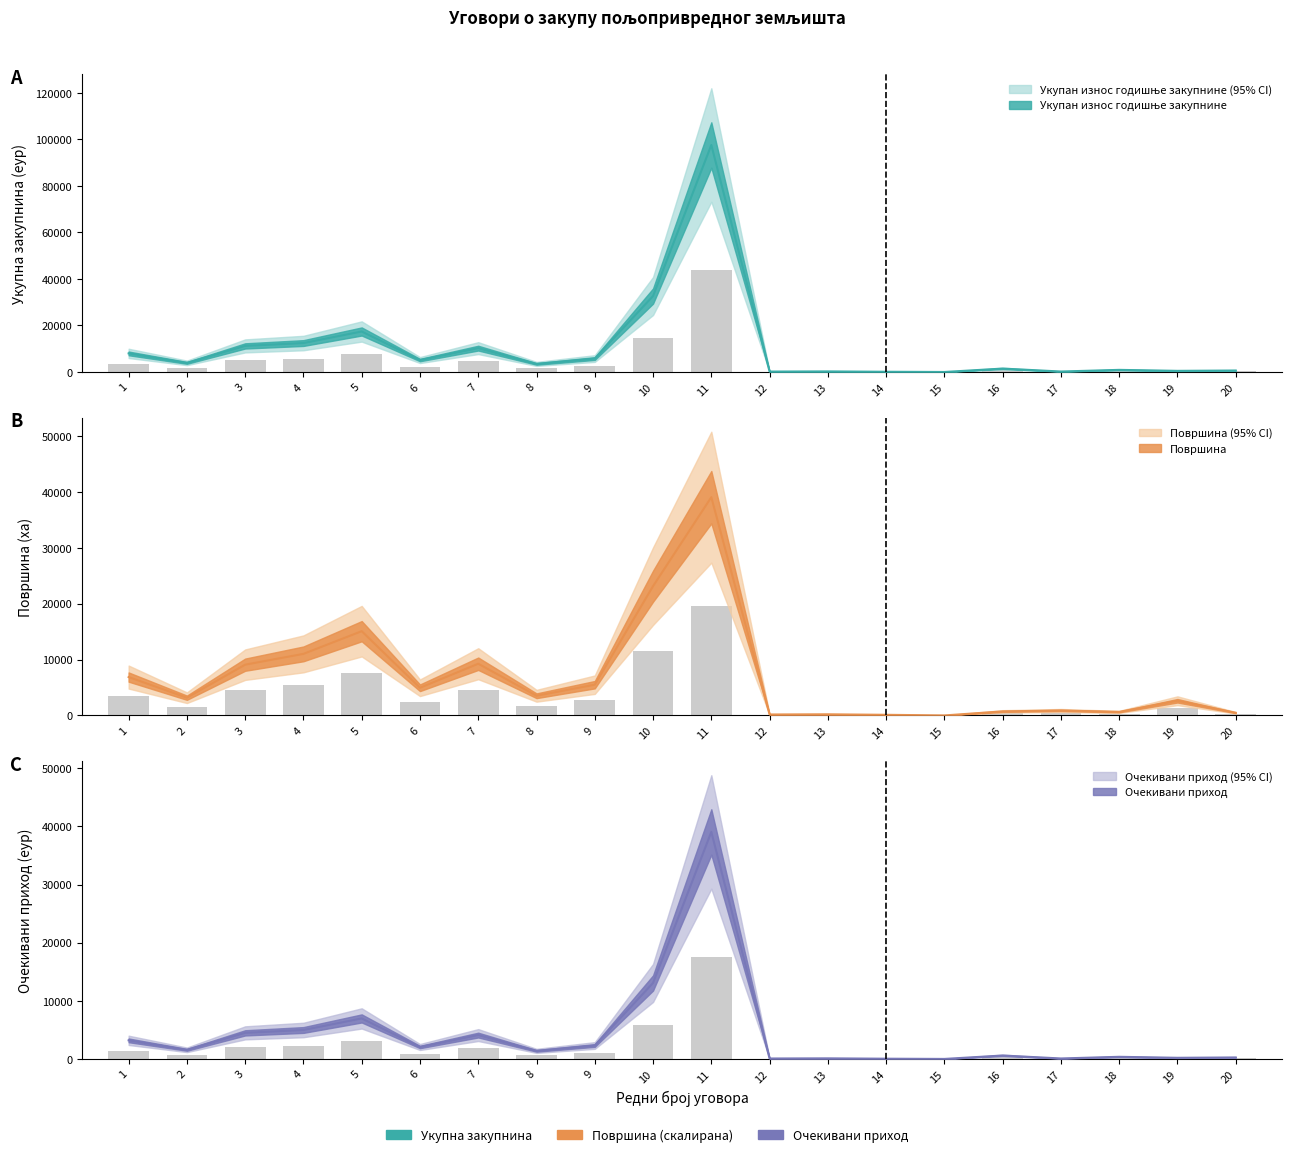

How many values in the Укупан износ годишње закупнине series exceed 3922?

10